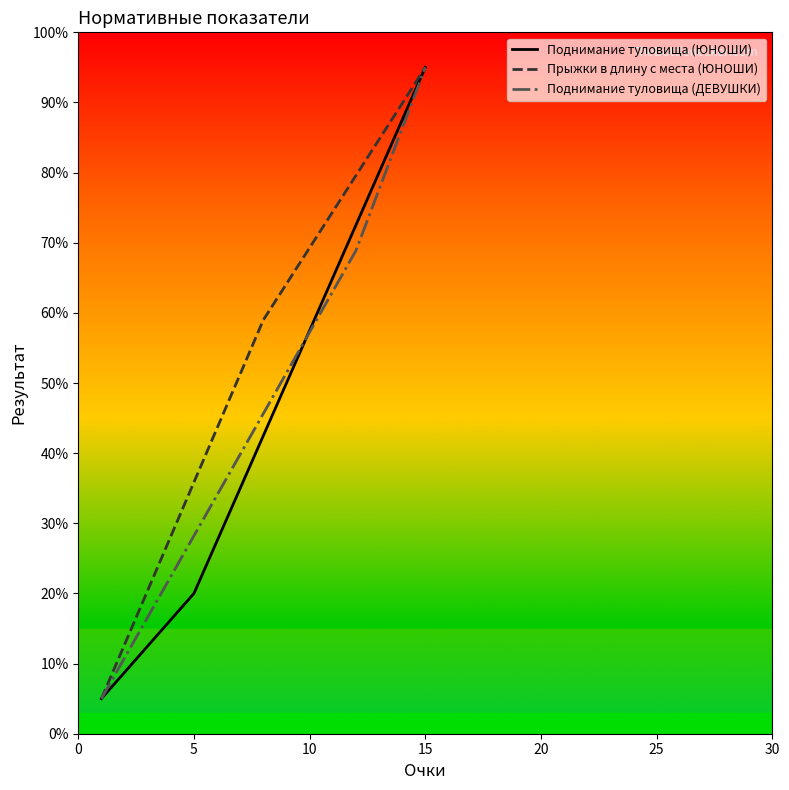

Rank the series by their average value, from lowest to highest.

Поднимание туловища (ЮНОШИ), Поднимание туловища (ДЕВУШКИ), Прыжки в длину с места (ЮНОШИ)